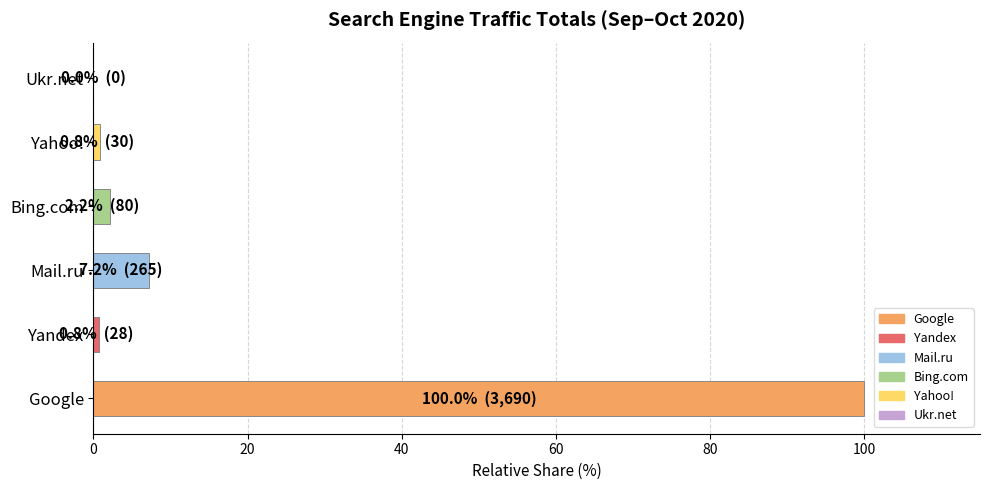

Which label corresponds to the largest value in the chart?

Google